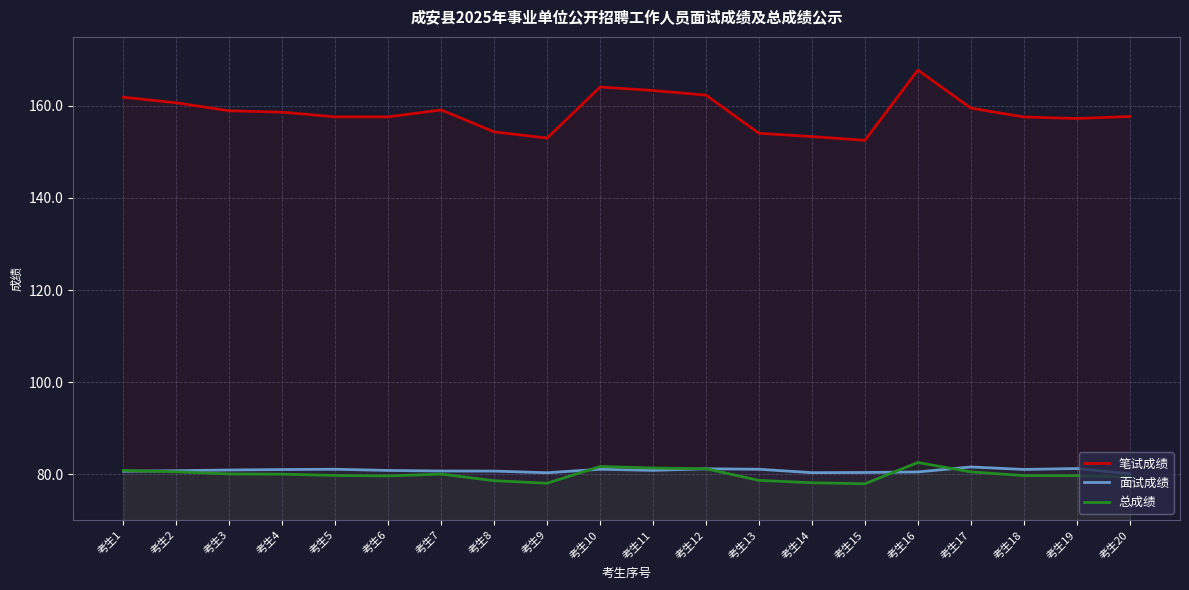

True or false: 面试成绩 and 笔试成绩 intersect in this chart.

False